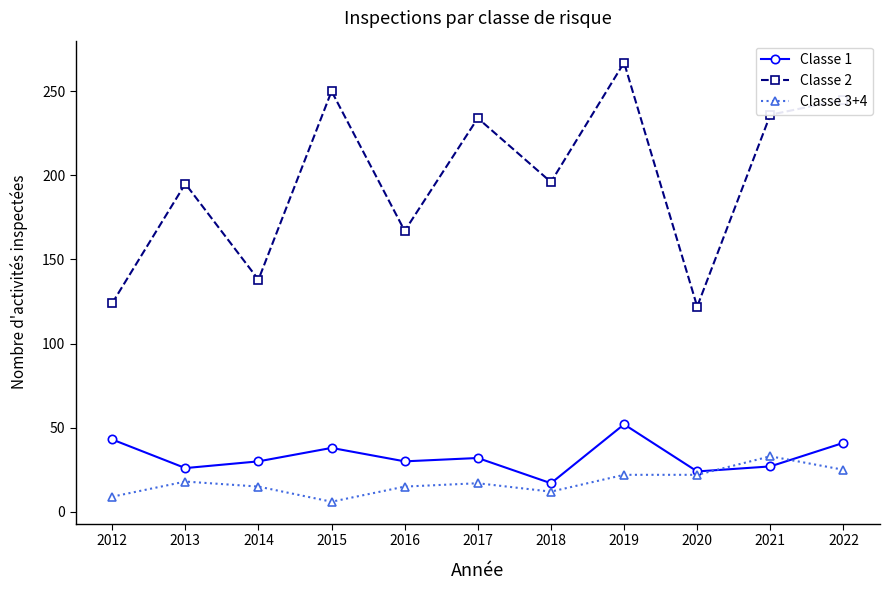

What is the spread (max minus min) of values at 2017?

217